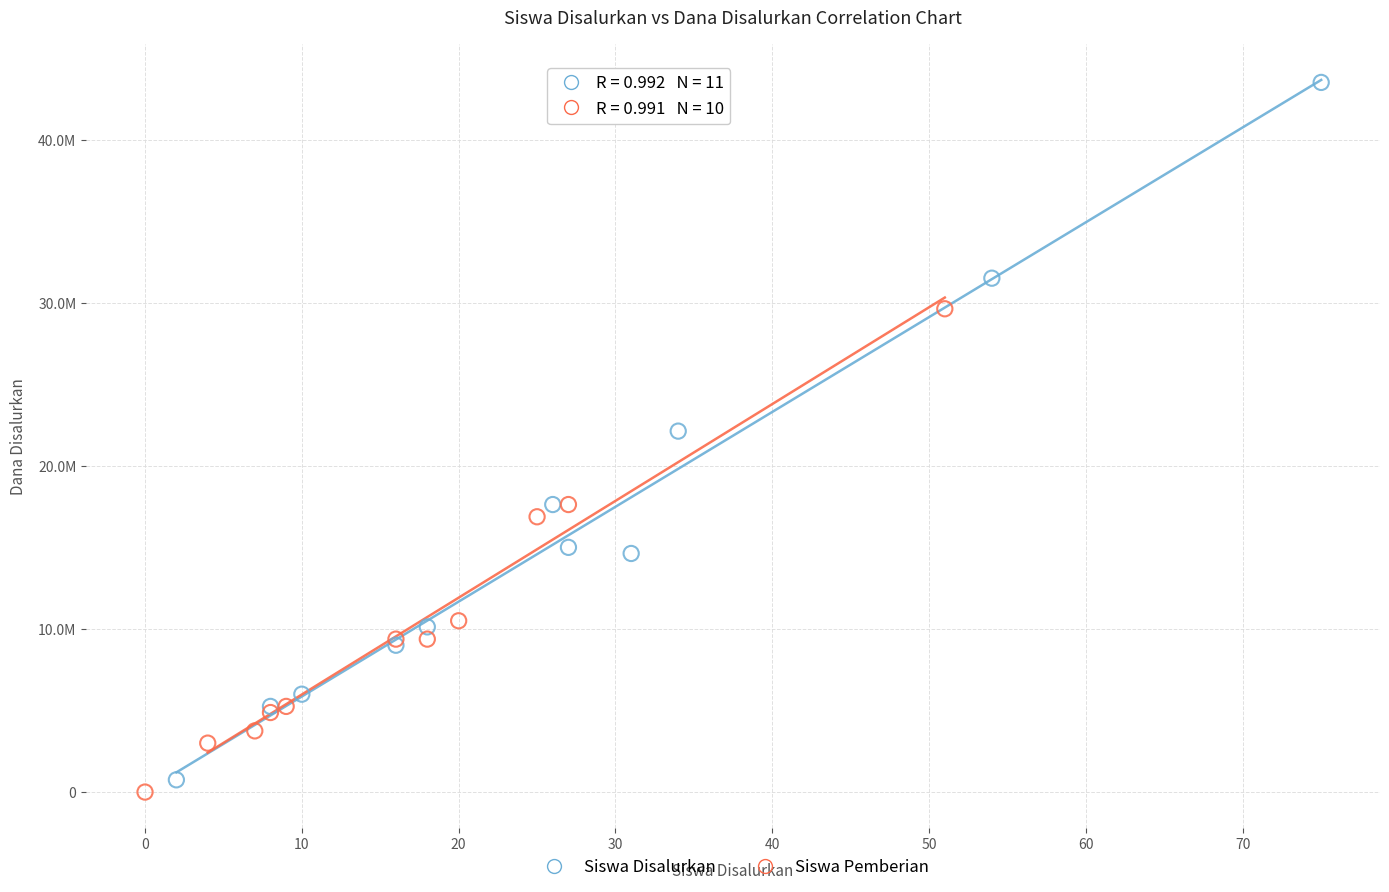

What are all the series names shown in the legend?

Siswa Disalurkan, Siswa Pemberian